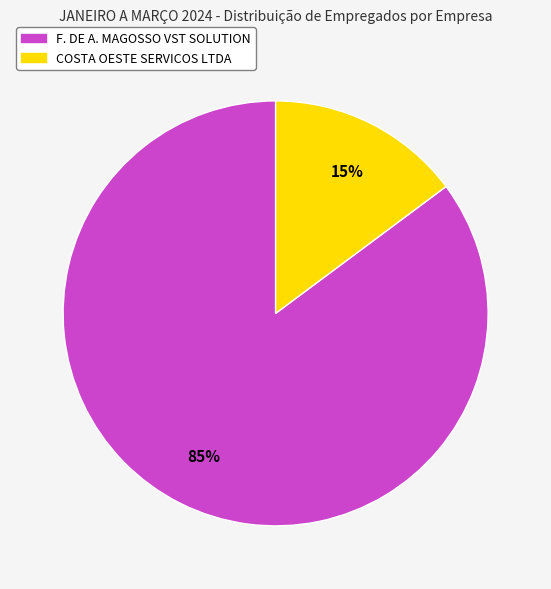

What is the largest slice in the pie chart?

F. DE A. MAGOSSO VST SOLUTION